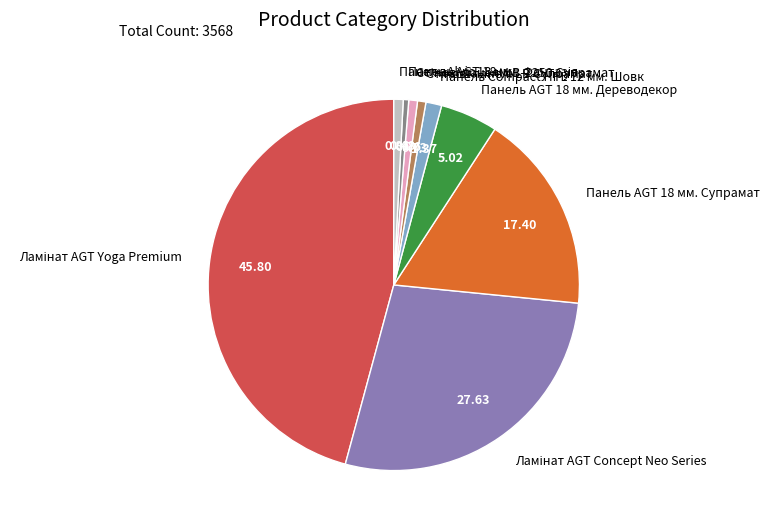

Is there any slice that represents more than half of the pie?

No